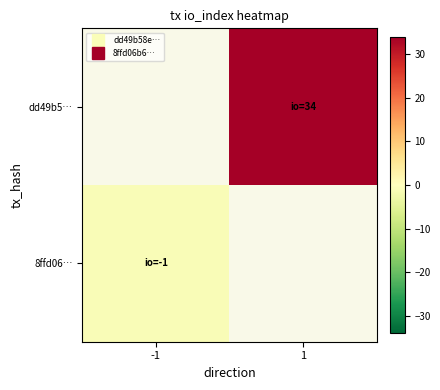

List the labels in order of 8ffd06… value, smallest first.

-1, 1